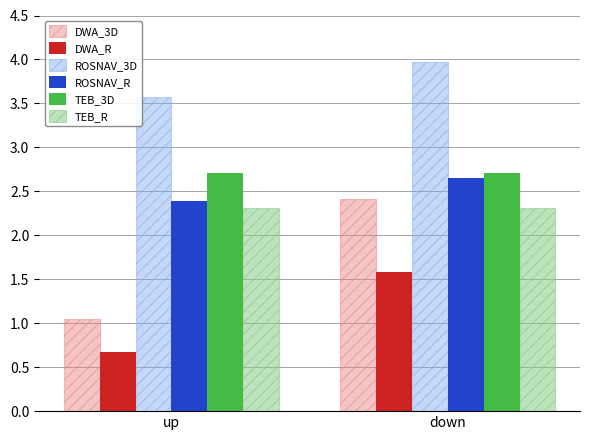

Rank the categories by DWA_R value from highest to lowest.

down, up